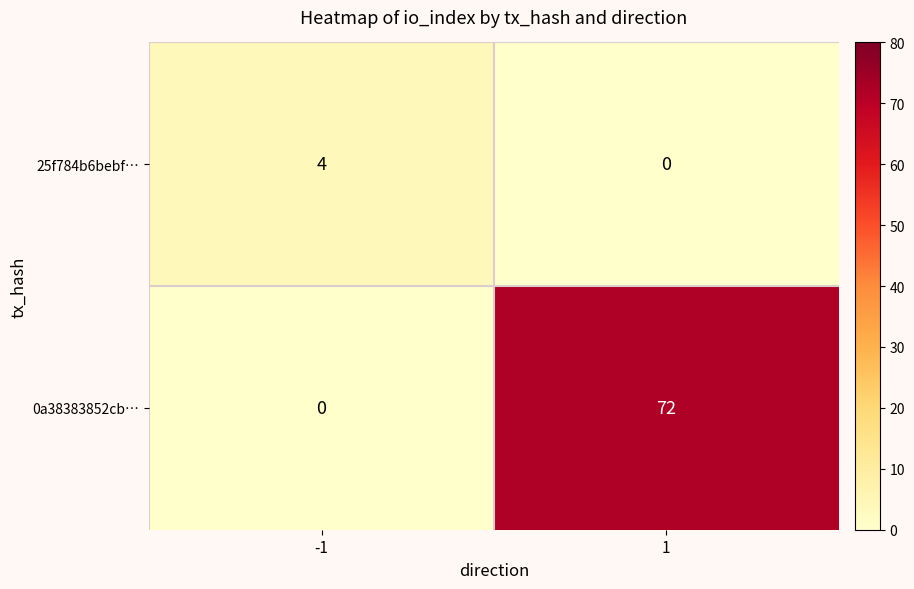

Count the number of categories in the chart.

2